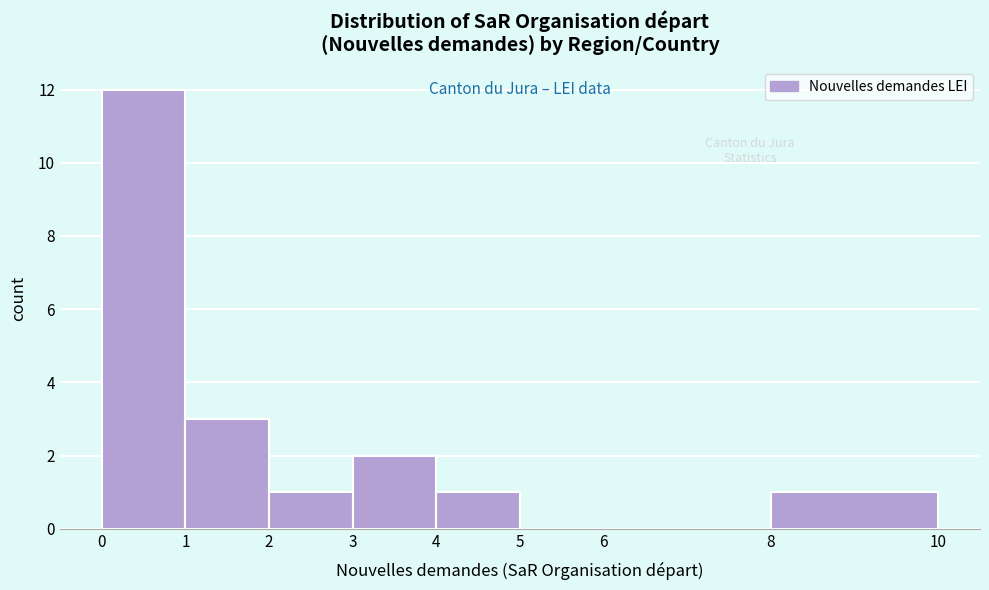

Reading left to right, transcribe this chart: for each bar, give the range it covers on the x-axis and its height. The values are not printed on the chart, so give them approximately, as read against the axis.

0 to 1: 12
1 to 2: 3
2 to 3: 1
3 to 4: 2
4 to 5: 1
5 to 6: 0
6 to 8: 0
8 to 10: 1